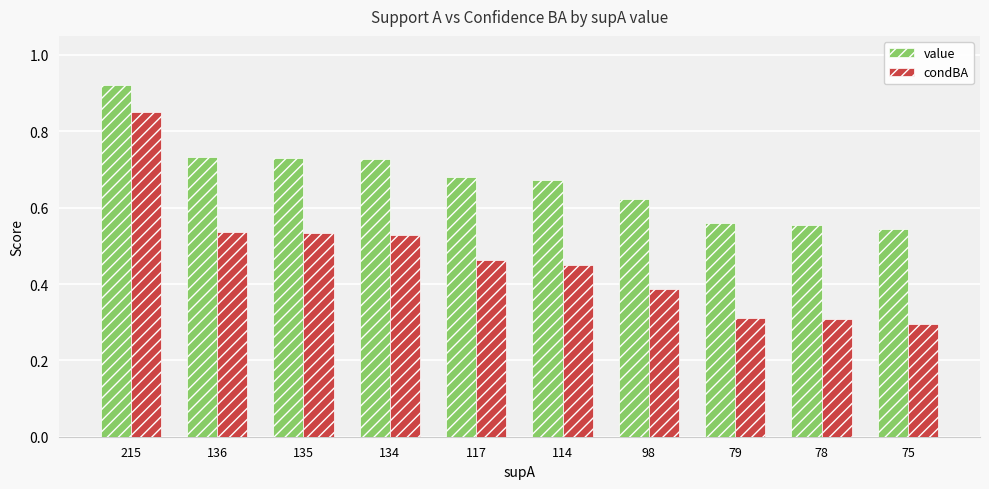

How many value values are between 0 and 1?

10